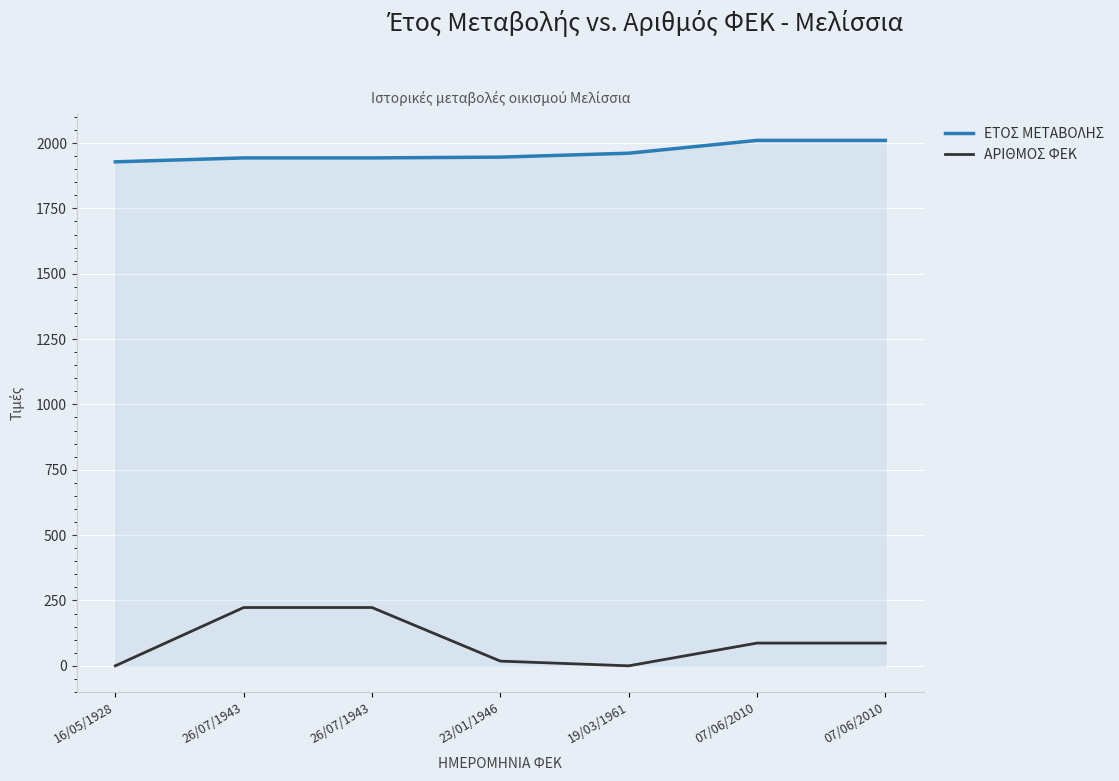

Reading left to right, list all the values displayed in this chart.

ΕΤΟΣ ΜΕΤΑΒΟΛΗΣ: 16/05/1928=1928	26/07/1943=1943	26/07/1943=1943	23/01/1946=1946	19/03/1961=1961	07/06/2010=2010	07/06/2010=2010
ΑΡΙΘΜΟΣ ΦΕΚ: 16/05/1928=0	26/07/1943=223	26/07/1943=223	23/01/1946=18	19/03/1961=0	07/06/2010=87	07/06/2010=87